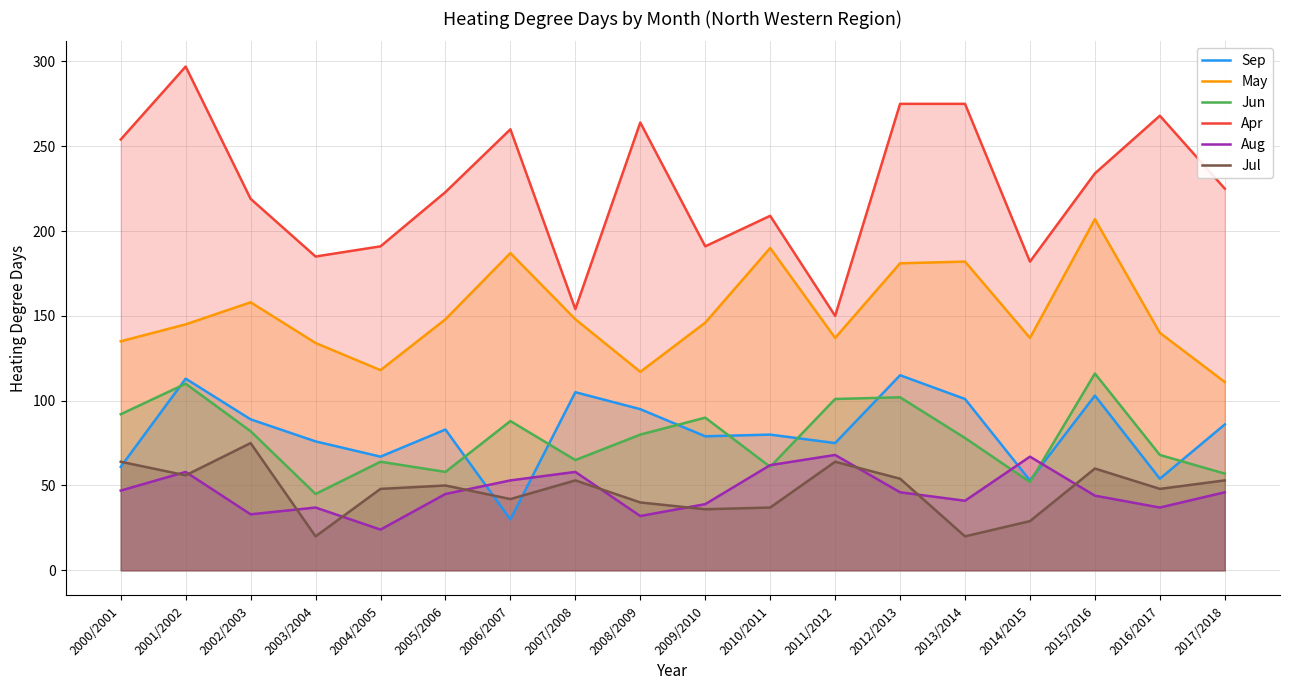

Which category has the highest value in the May series?

2015/2016